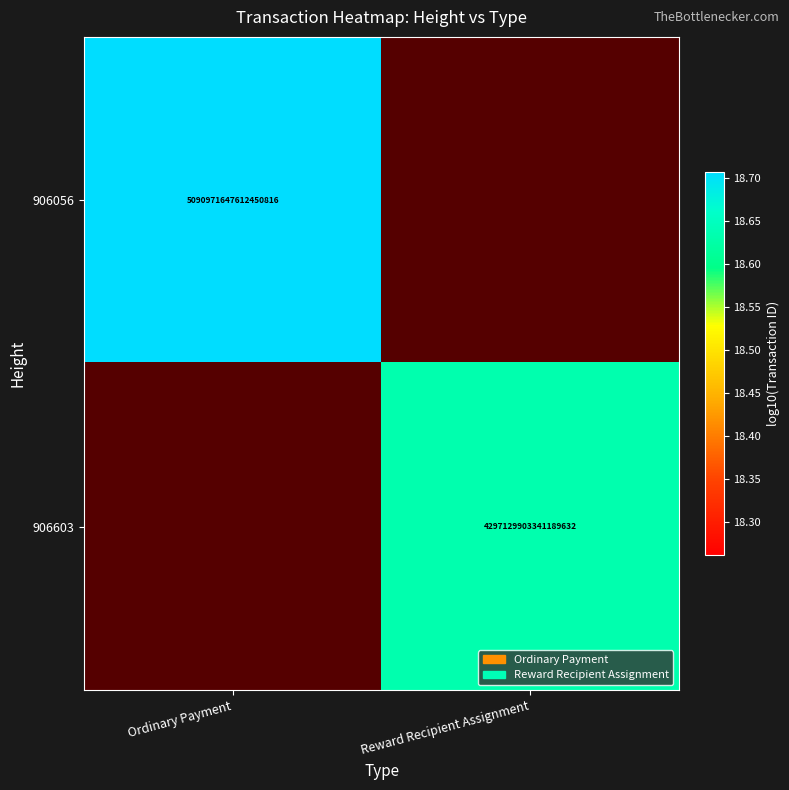

What is the smallest value displayed?

18.6